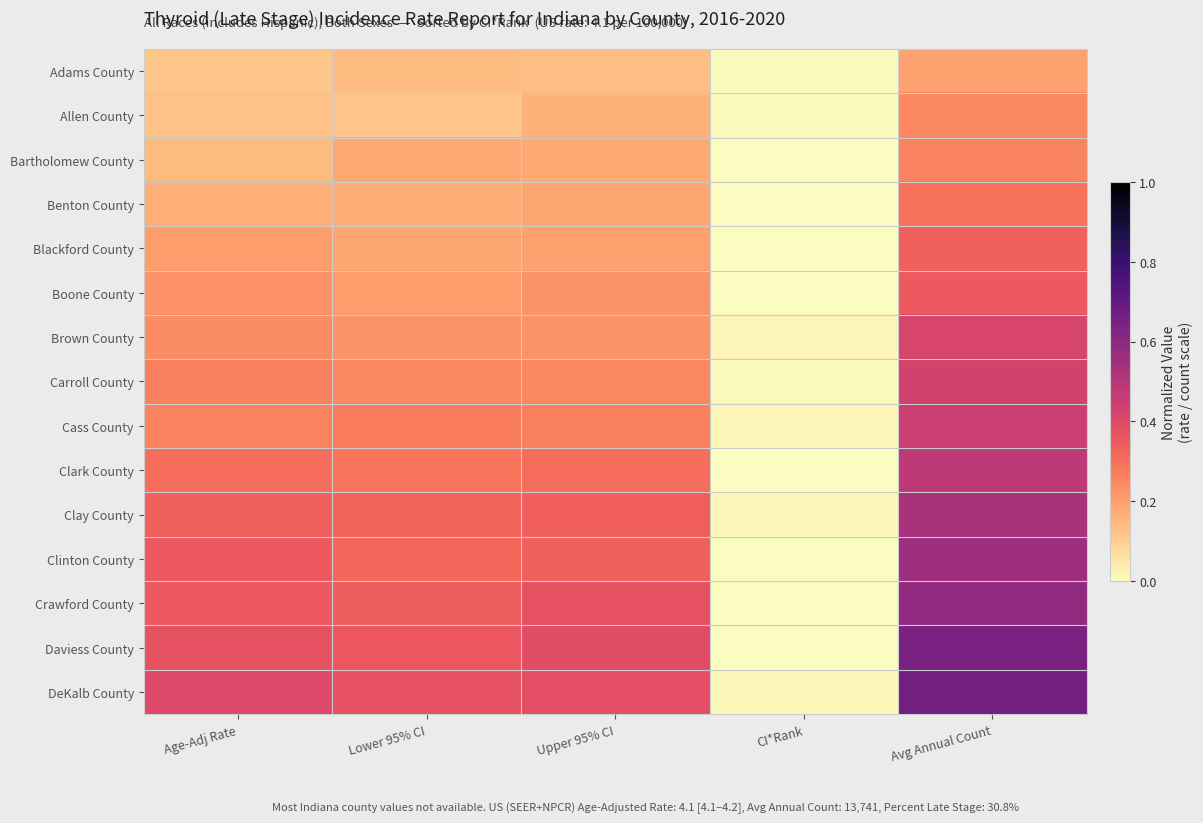

Reading right to left, what are all the values shown in this chart?

Adams County: Avg Annual Count=0.2	CI*Rank=0.0	Upper 95% CI=0.1	Lower 95% CI=0.1	Age-Adj Rate=0.1
Allen County: Avg Annual Count=0.2	CI*Rank=0.0	Upper 95% CI=0.2	Lower 95% CI=0.1	Age-Adj Rate=0.1
Bartholomew County: Avg Annual Count=0.3	CI*Rank=0.0	Upper 95% CI=0.2	Lower 95% CI=0.2	Age-Adj Rate=0.1
Benton County: Avg Annual Count=0.3	CI*Rank=0.0	Upper 95% CI=0.2	Lower 95% CI=0.2	Age-Adj Rate=0.2
Blackford County: Avg Annual Count=0.3	CI*Rank=0.0	Upper 95% CI=0.2	Lower 95% CI=0.2	Age-Adj Rate=0.2
Boone County: Avg Annual Count=0.3	CI*Rank=0.0	Upper 95% CI=0.2	Lower 95% CI=0.2	Age-Adj Rate=0.2
Brown County: Avg Annual Count=0.4	CI*Rank=0.0	Upper 95% CI=0.2	Lower 95% CI=0.2	Age-Adj Rate=0.2
Carroll County: Avg Annual Count=0.4	CI*Rank=0.0	Upper 95% CI=0.2	Lower 95% CI=0.2	Age-Adj Rate=0.3
Cass County: Avg Annual Count=0.5	CI*Rank=0.0	Upper 95% CI=0.3	Lower 95% CI=0.3	Age-Adj Rate=0.3
Clark County: Avg Annual Count=0.5	CI*Rank=0.0	Upper 95% CI=0.3	Lower 95% CI=0.3	Age-Adj Rate=0.3
Clay County: Avg Annual Count=0.5	CI*Rank=0.0	Upper 95% CI=0.3	Lower 95% CI=0.3	Age-Adj Rate=0.3
Clinton County: Avg Annual Count=0.6	CI*Rank=0.0	Upper 95% CI=0.3	Lower 95% CI=0.3	Age-Adj Rate=0.4
Crawford County: Avg Annual Count=0.6	CI*Rank=0.0	Upper 95% CI=0.4	Lower 95% CI=0.3	Age-Adj Rate=0.3
Daviess County: Avg Annual Count=0.6	CI*Rank=0.0	Upper 95% CI=0.4	Lower 95% CI=0.4	Age-Adj Rate=0.4
DeKalb County: Avg Annual Count=0.7	CI*Rank=0.0	Upper 95% CI=0.4	Lower 95% CI=0.4	Age-Adj Rate=0.4